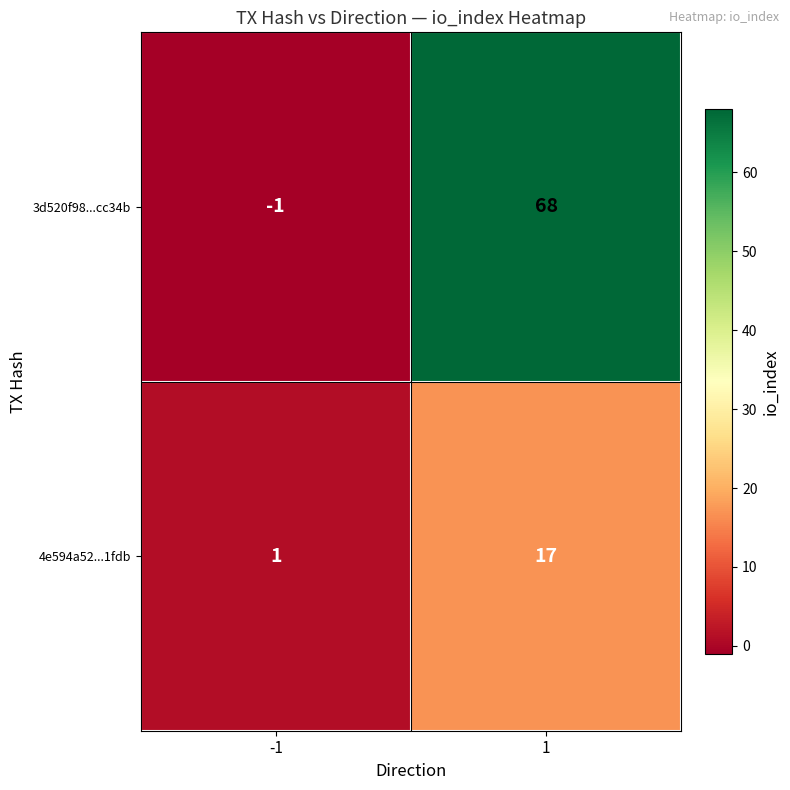

Which category has the highest value across all series?

1